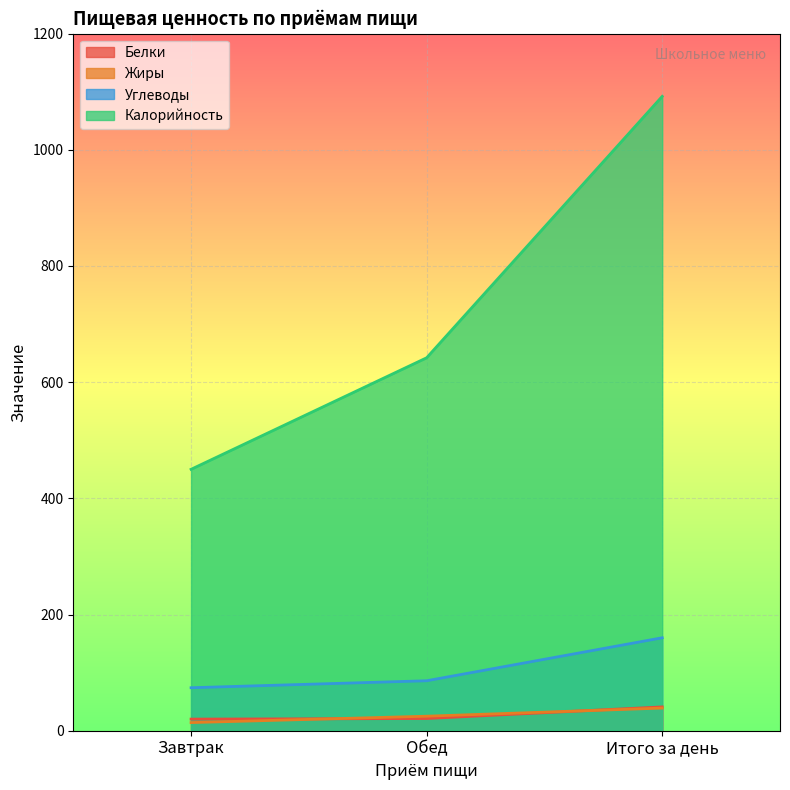

Rank the categories by Углеводы value from lowest to highest.

Завтрак, Обед, Итого за день